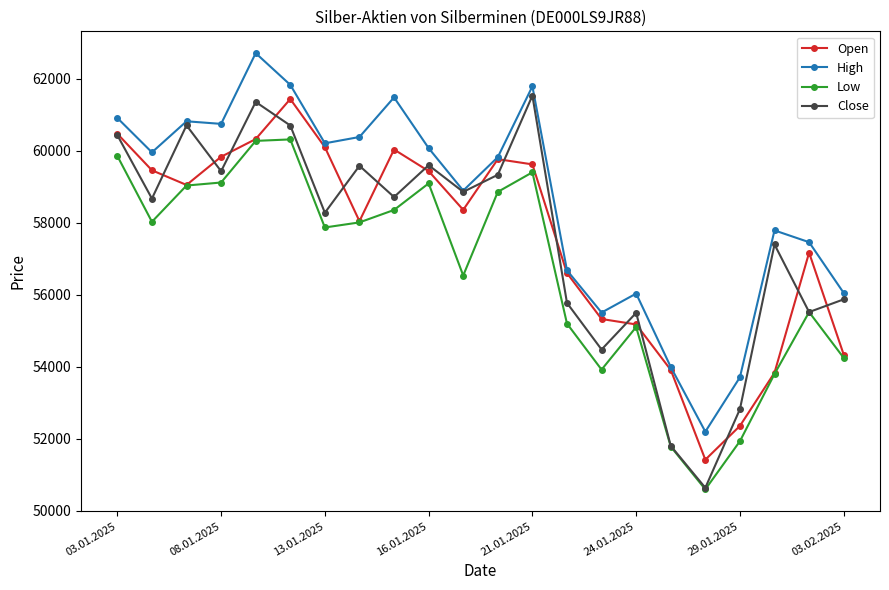

Which series has the largest total across all categories?

High